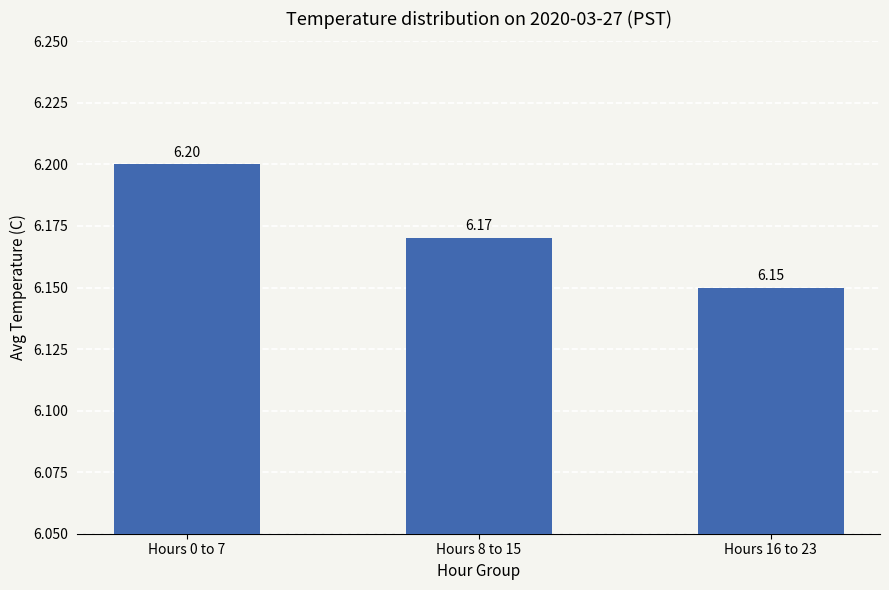

Which label corresponds to the largest value in the chart?

Hours 0 to 7